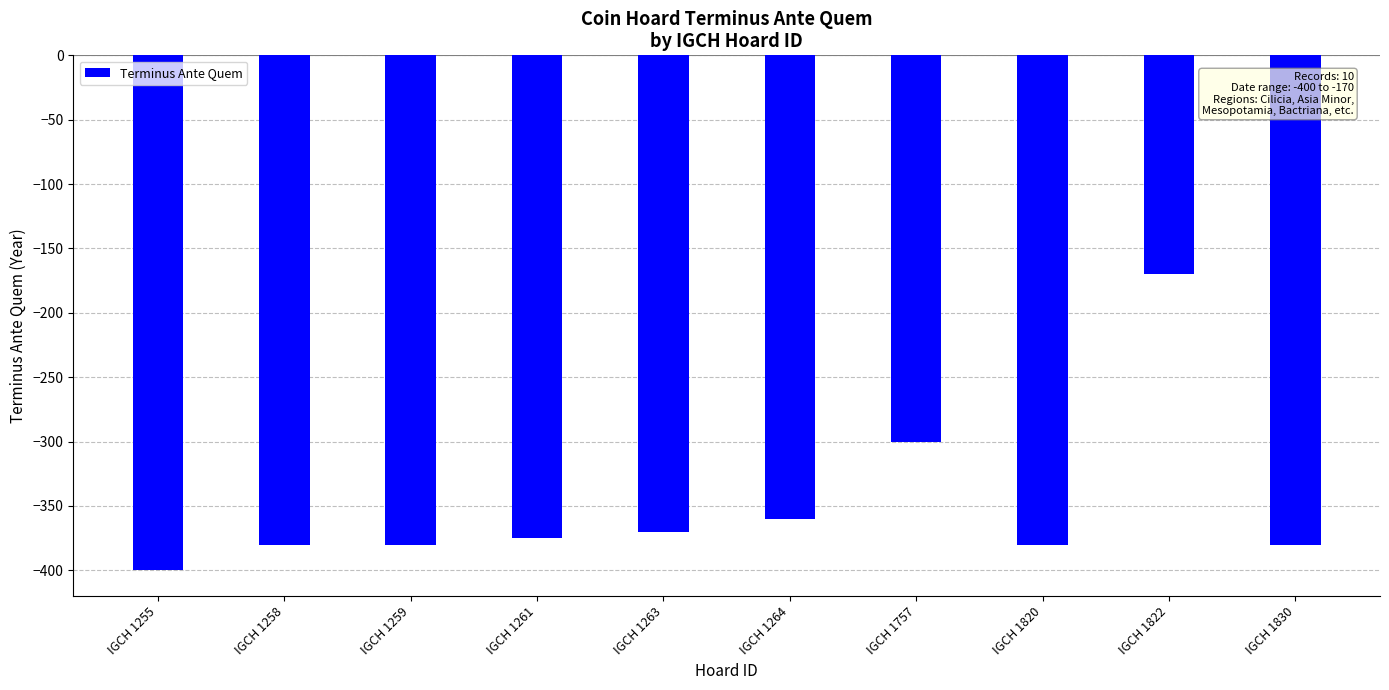

Reading left to right, extract all data points from this chart.

-400	-380	-380	-375	-370	-360	-300	-380	-170	-380